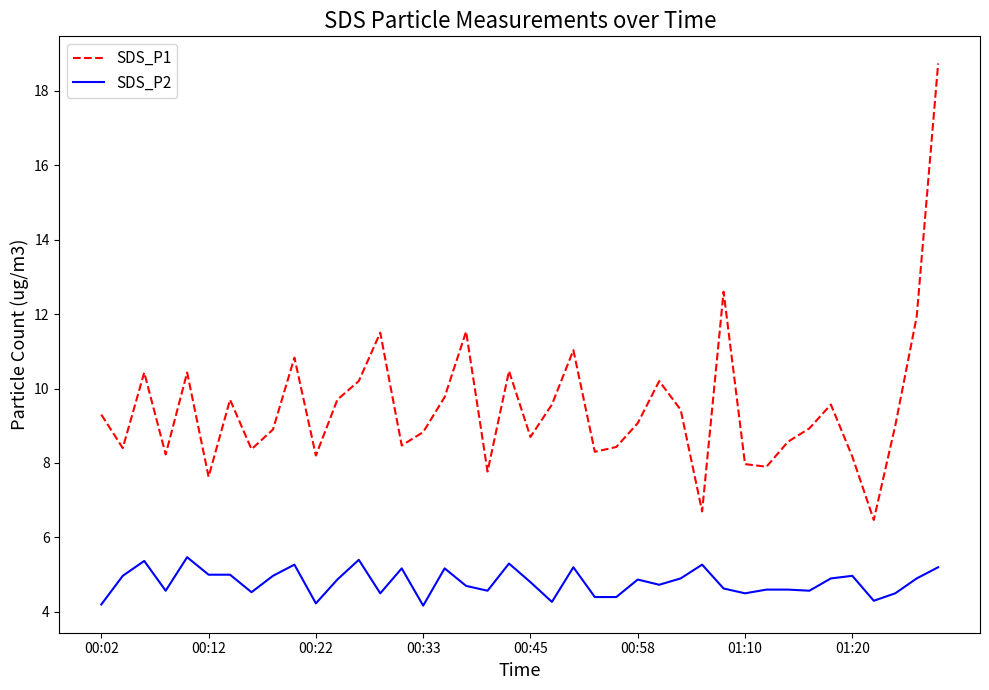

How many lines are shown in the chart?

2